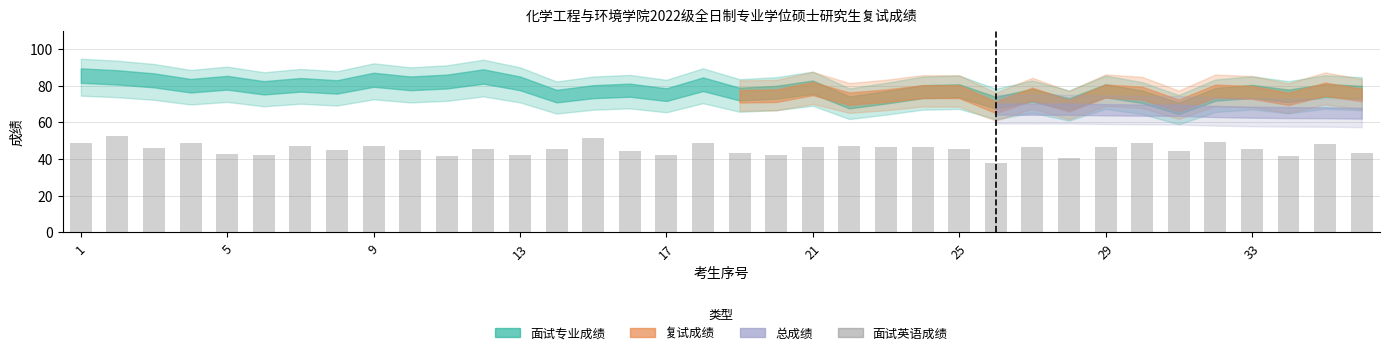

What is the smallest value displayed?

37.5